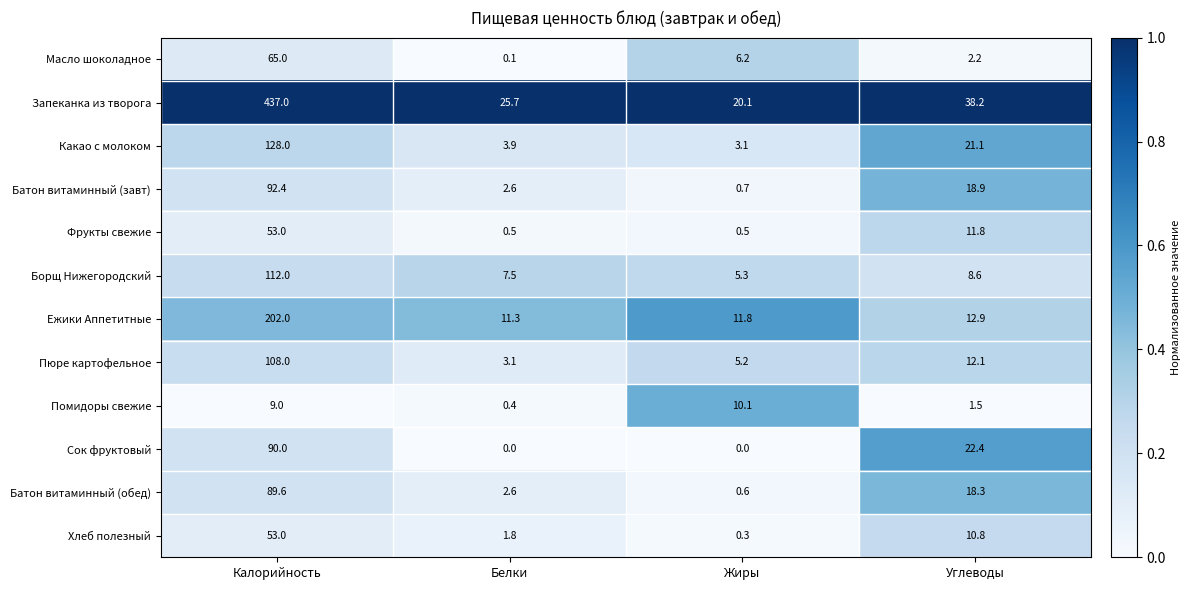

What is the greatest value displayed?

437.0